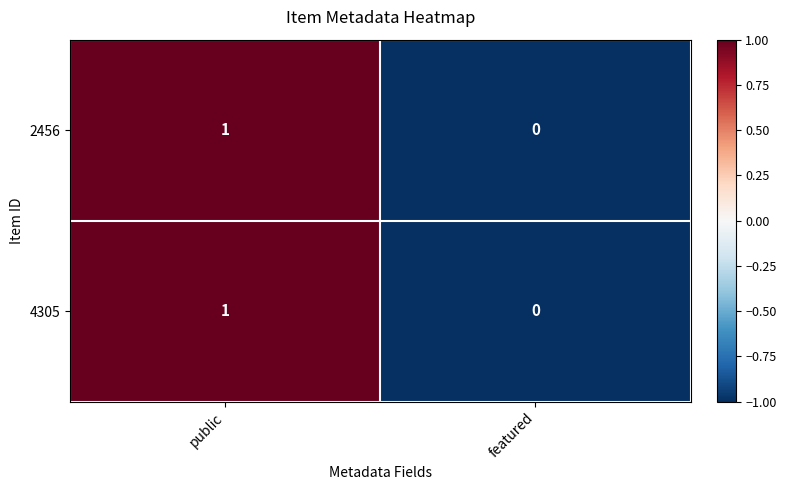

At which label is 4305 closest to 0?

featured